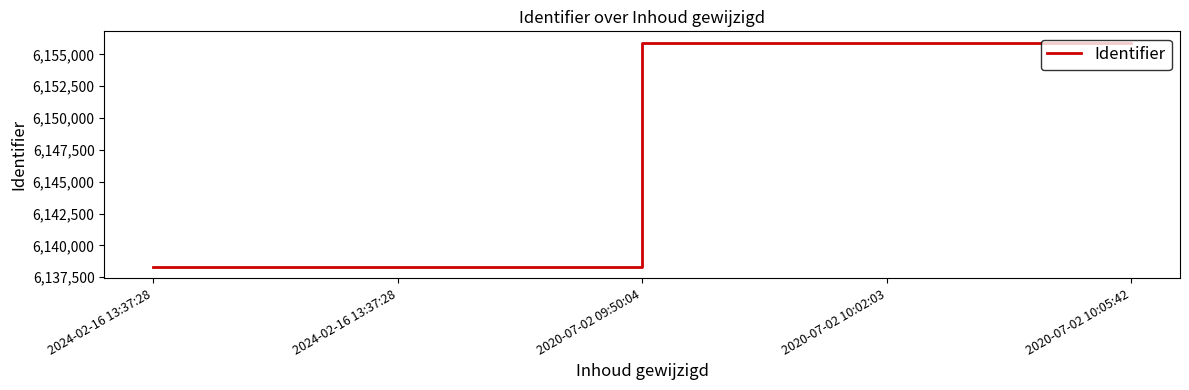

What is the difference between the second highest and second lowest values?

17574